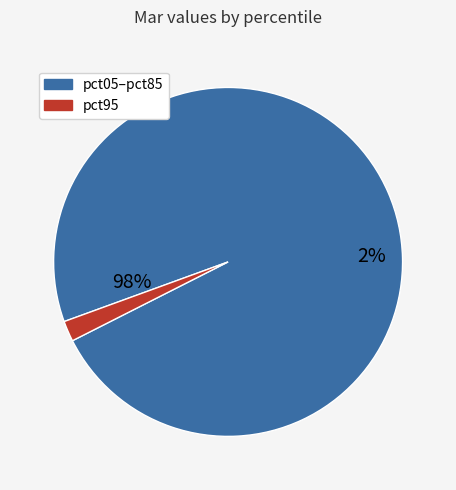

Is it true that pct85 is 1% of the pie?

False